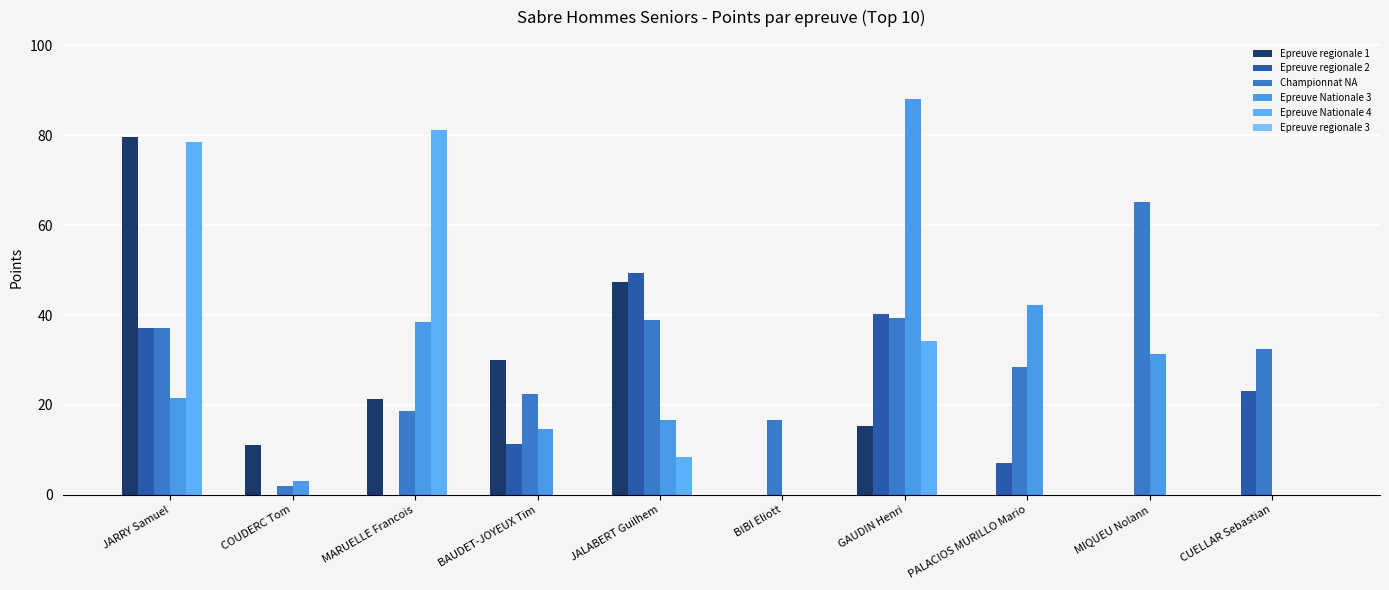

Which has a higher value, PALACIOS MURILLO Mario or GAUDIN Henri?

GAUDIN Henri